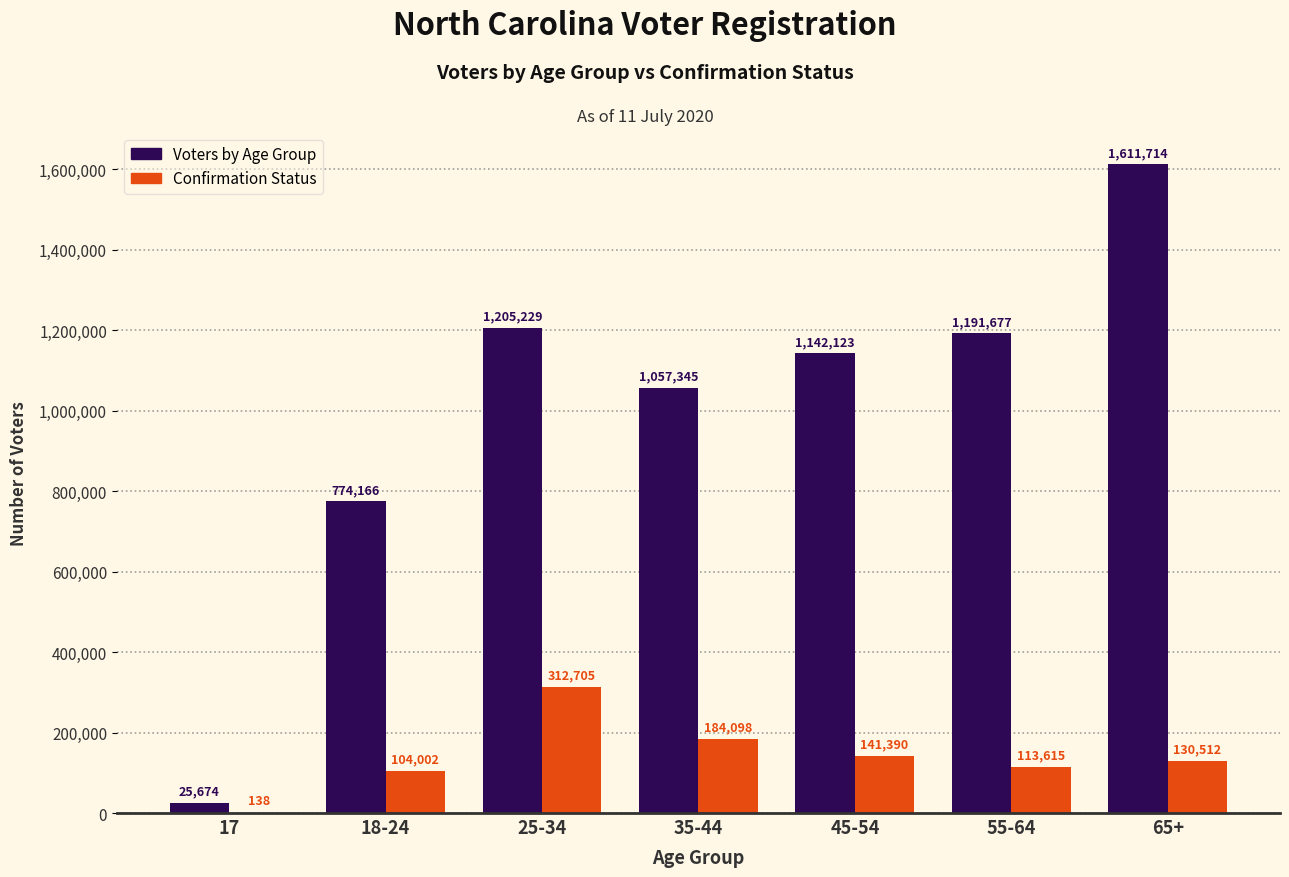

How many series are shown in this chart?

2